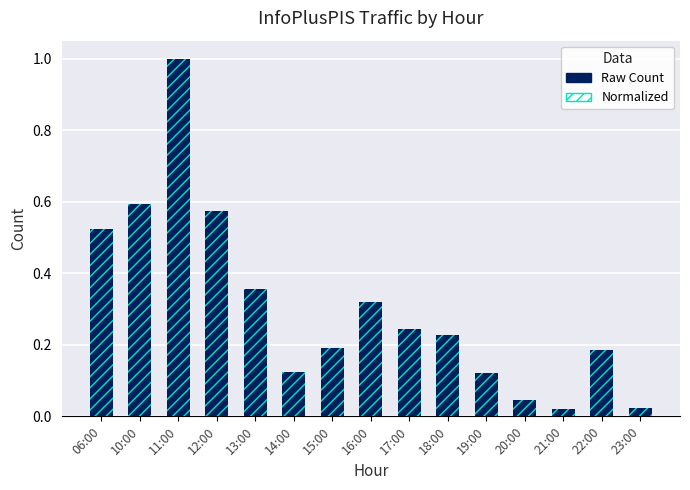

Rank the categories by value from lowest to highest.

21:00, 23:00, 20:00, 19:00, 14:00, 22:00, 15:00, 18:00, 17:00, 16:00, 13:00, 06:00, 12:00, 10:00, 11:00